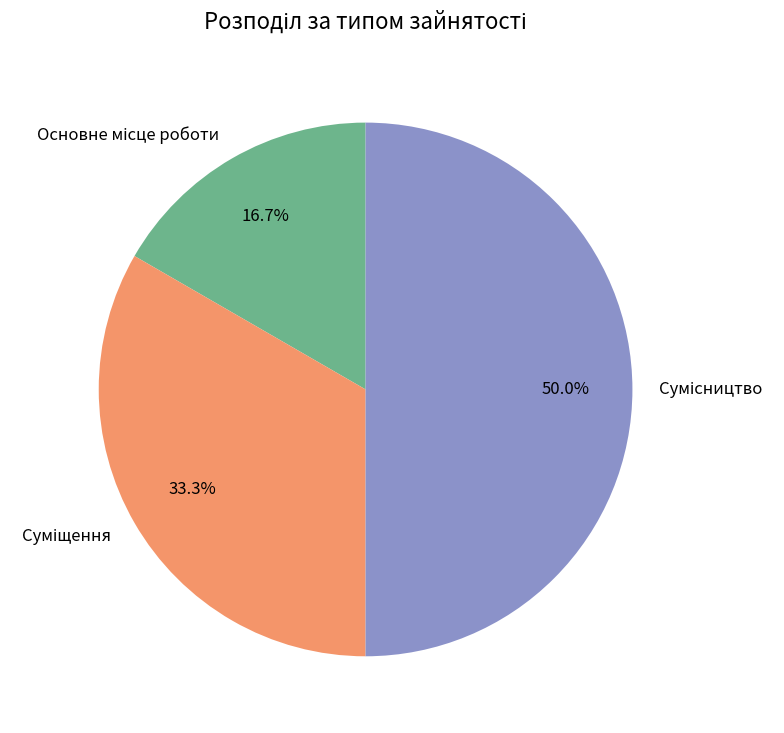

Count the number of slices in the pie.

3